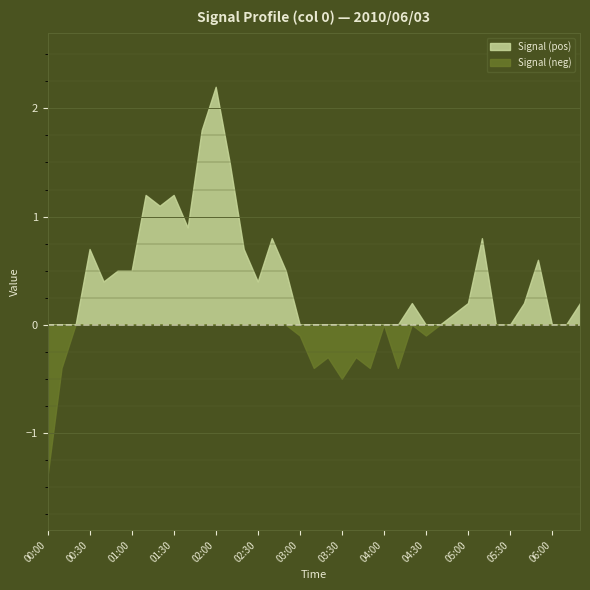

Read the value at 00:30.

0.7